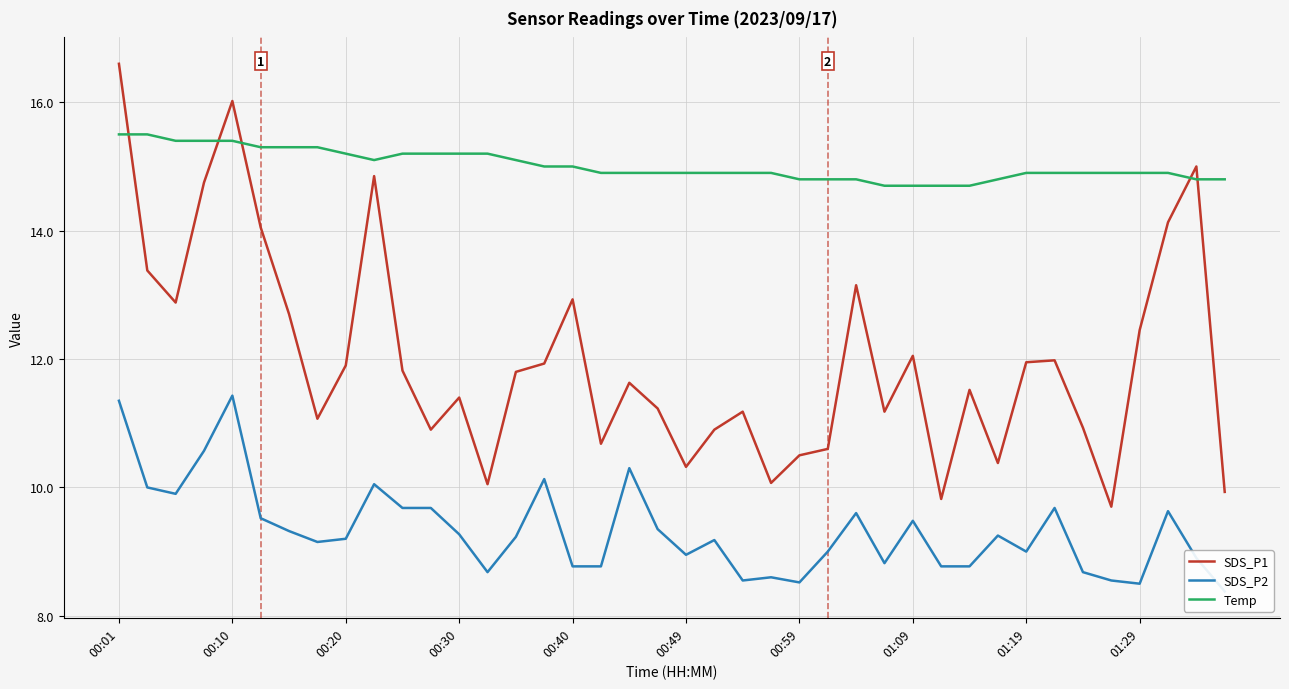

True or false: SDS_P1 has a value of 13.2 at 26.

True